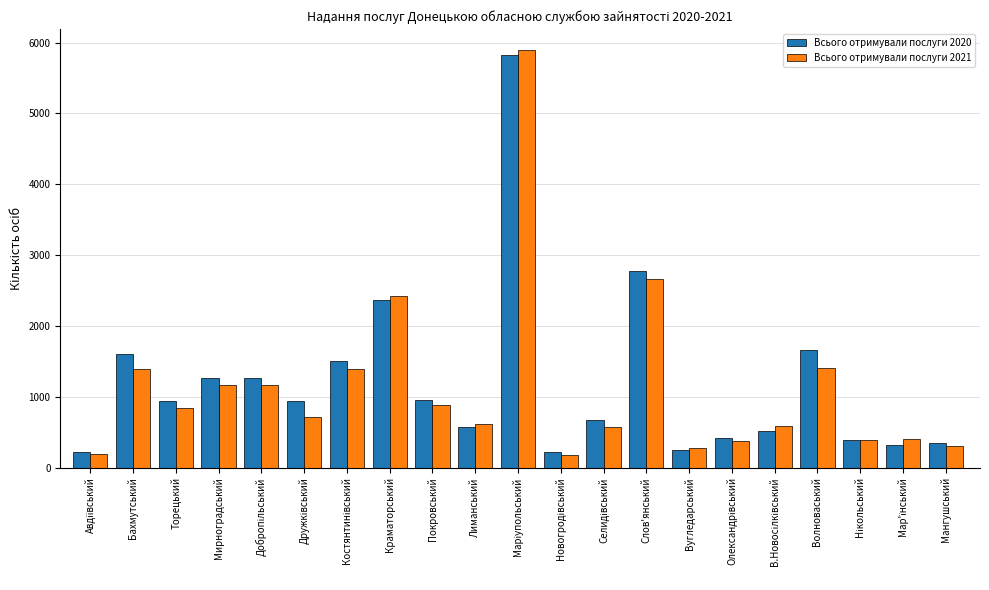

Where is Всього отримували послуги 2020 nearest to the value 3023?

Слов'янський